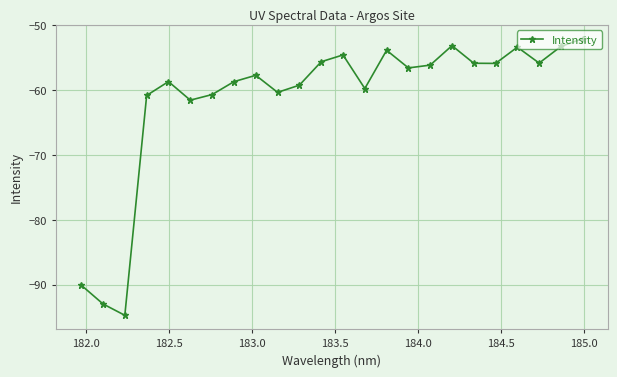

What is the difference between the second highest and minimum values?

41.6